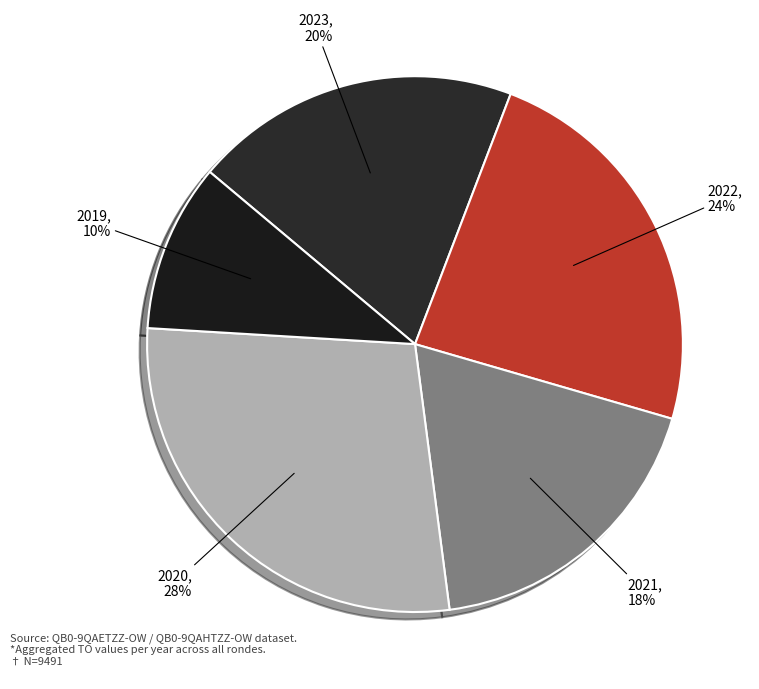

How many slices are in this pie chart?

5